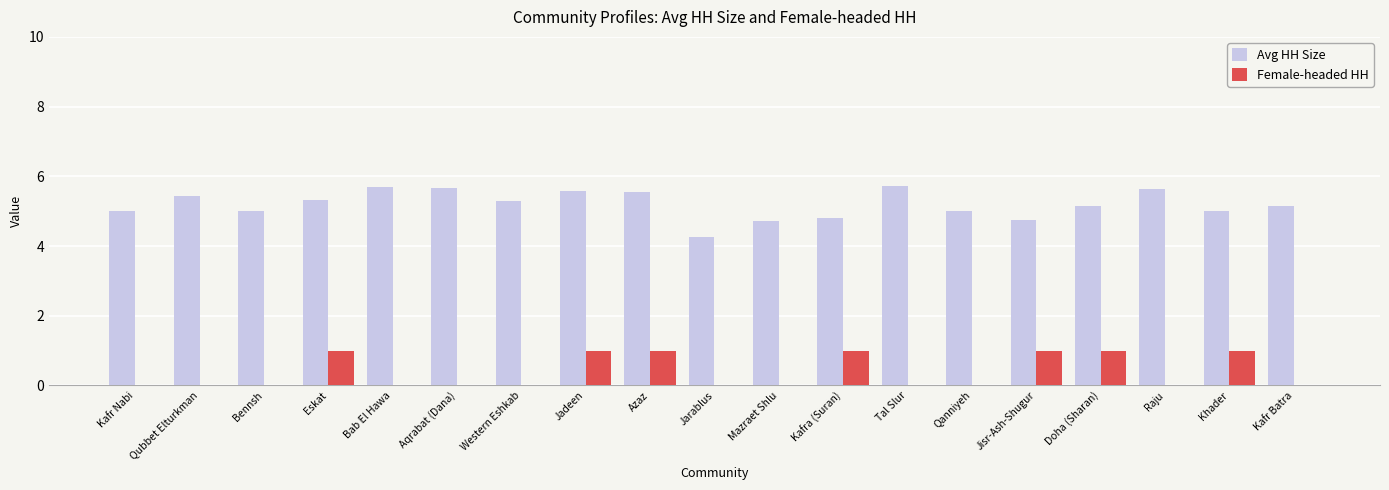

The value of Avg HH Size at Kafr Batra is 5.1. True or false?

True